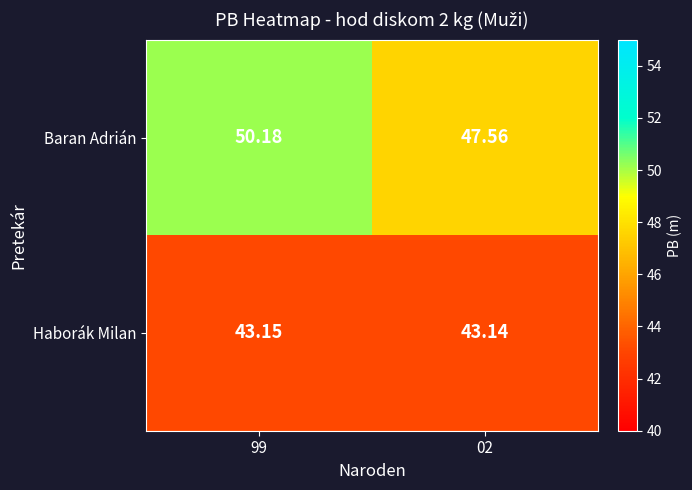

At which category does the chart reach its peak across all series?

99